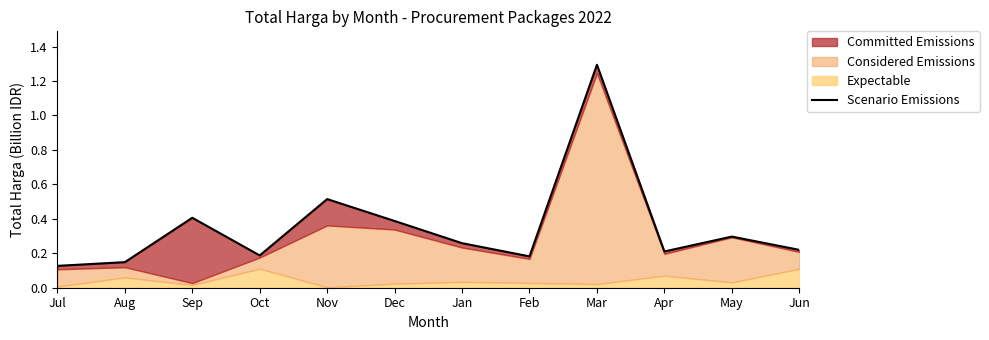

What is the label of the 1st point from the right?

Jun